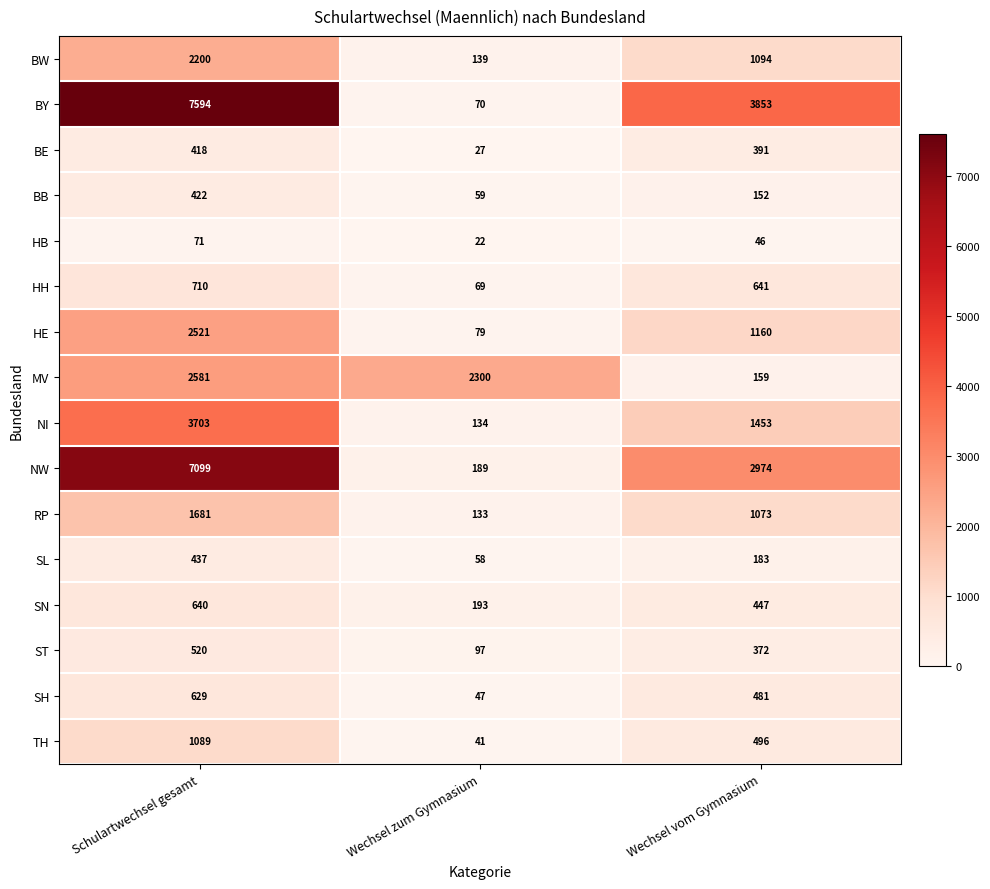

How many series are shown in this chart?

16